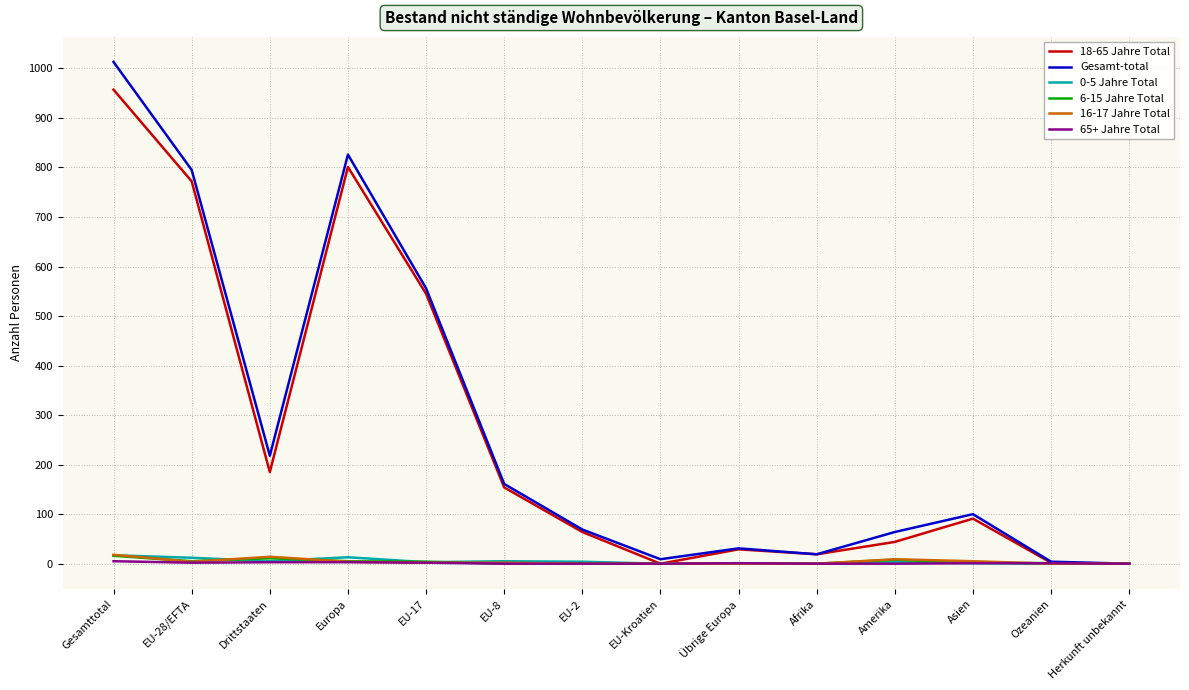

Which series has the widest spread of values?

Gesamt-total